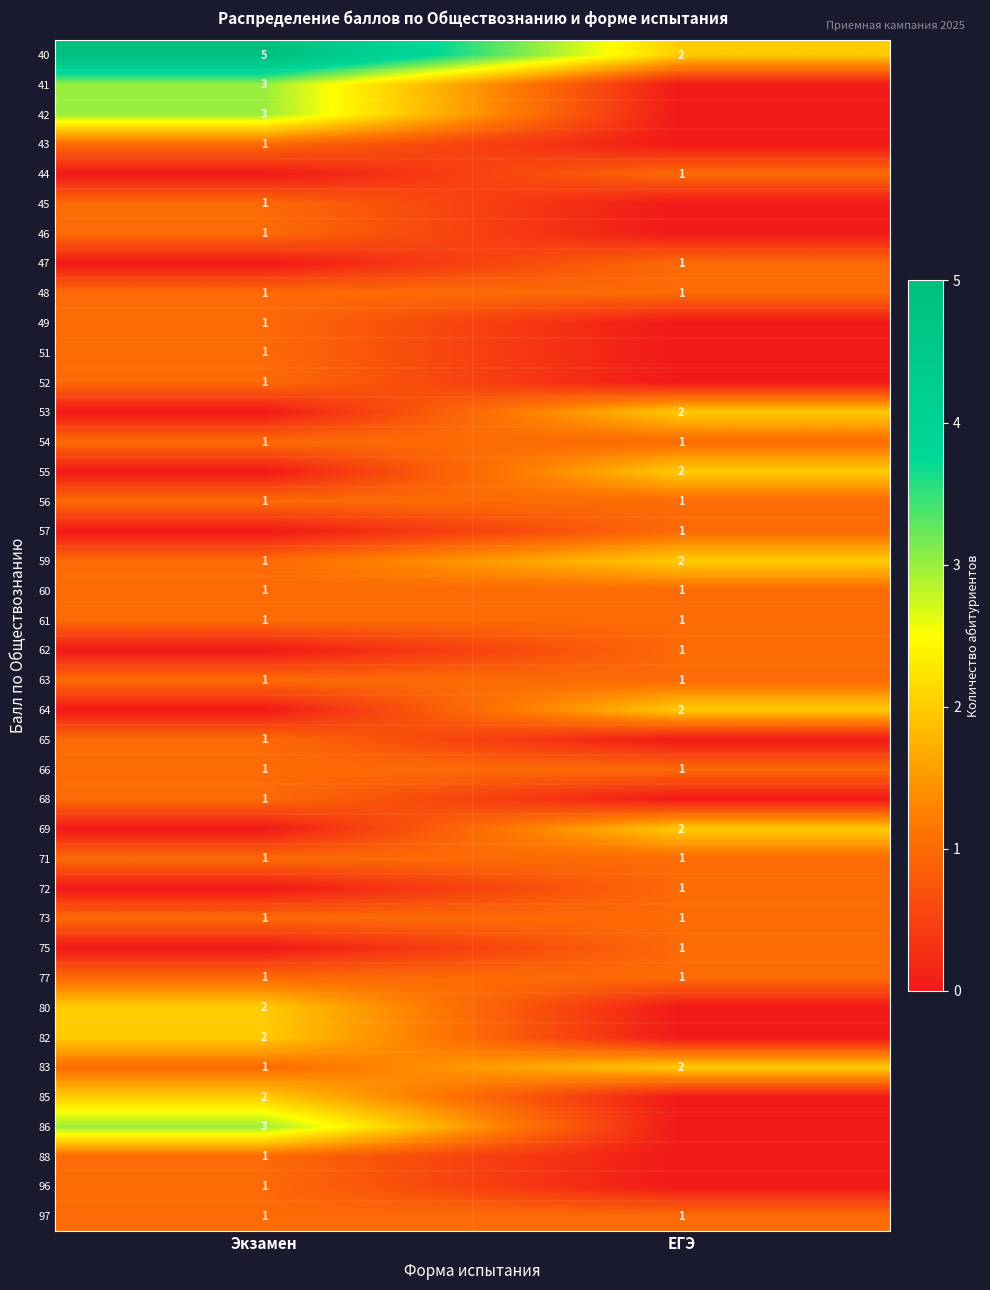

At which category is the sum across all series the highest?

Экзамен